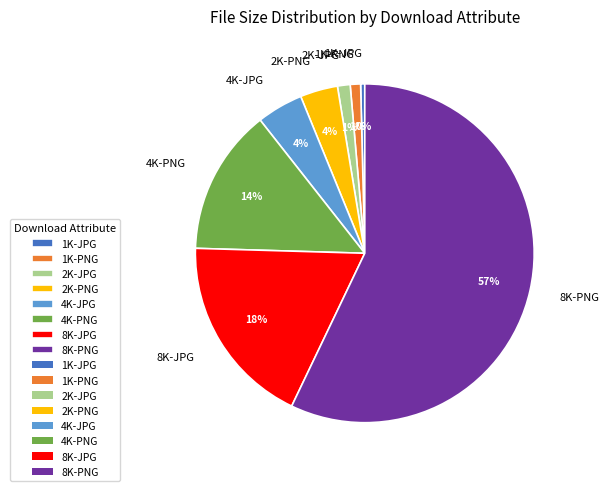

How many slices are in this pie chart?

8